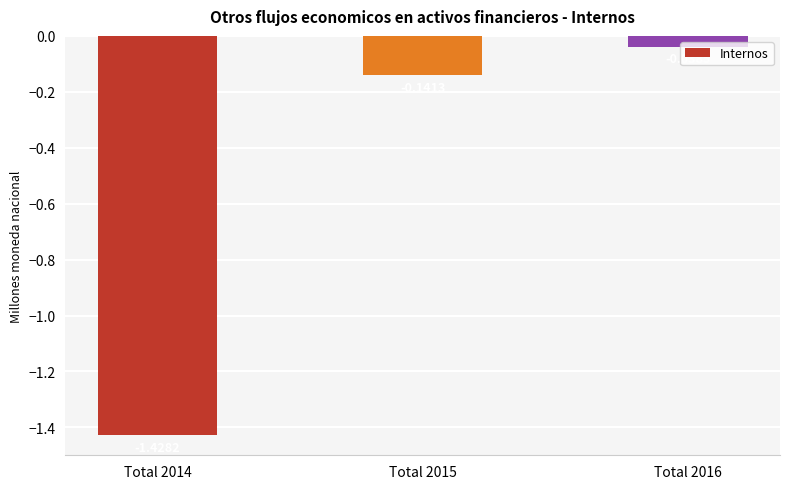

Between Total 2015 and Total 2016, which is larger?

Total 2016